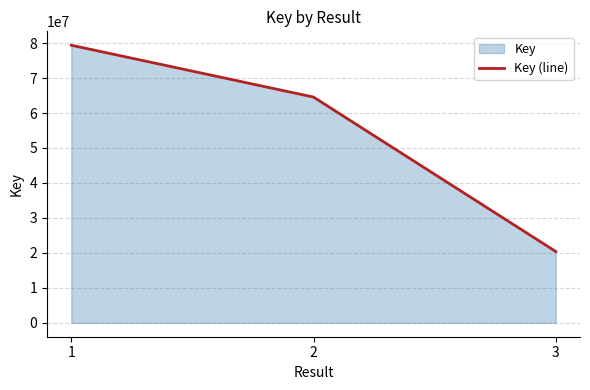

What is the difference between the values at 3 and 2?

44161250